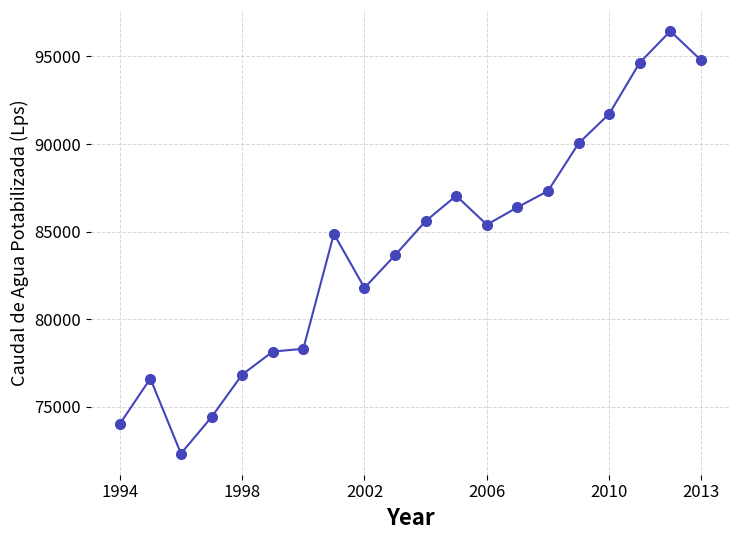

What is the value of the 7th point from the left?

78319.0